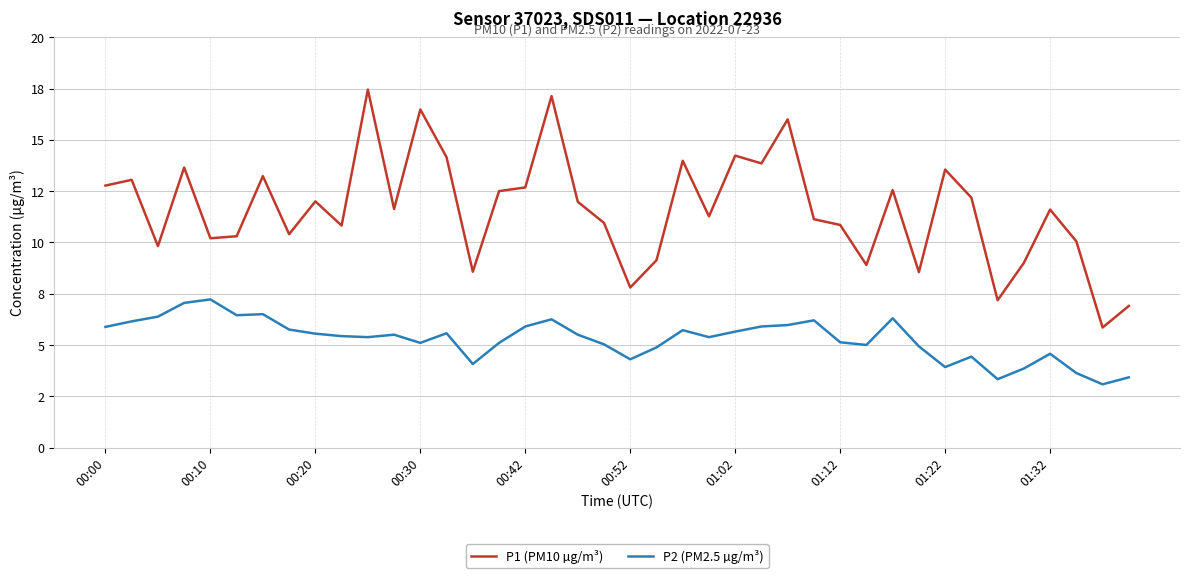

Reading left to right, list all the values displayed in this chart.

P1 (PM10 µg/m³): 12.8	13.1	9.8	13.7	10.2	10.3	13.2	10.4	12.0	10.8	17.4	11.6	16.5	14.2	8.6	12.5	12.7	17.1	12.0	10.9	7.8	9.1	14.0	11.3	14.2	13.8	16.0	11.1	10.8	8.9	12.6	8.6	13.6	12.2	7.2	9.0	11.6	10.1	5.8	6.9
P2 (PM2.5 µg/m³): 5.9	6.2	6.4	7.0	7.2	6.5	6.5	5.8	5.5	5.4	5.4	5.5	5.1	5.6	4.1	5.1	5.9	6.2	5.5	5.0	4.3	4.9	5.7	5.4	5.7	5.9	6.0	6.2	5.1	5.0	6.3	4.9	3.9	4.4	3.3	3.9	4.6	3.6	3.1	3.4